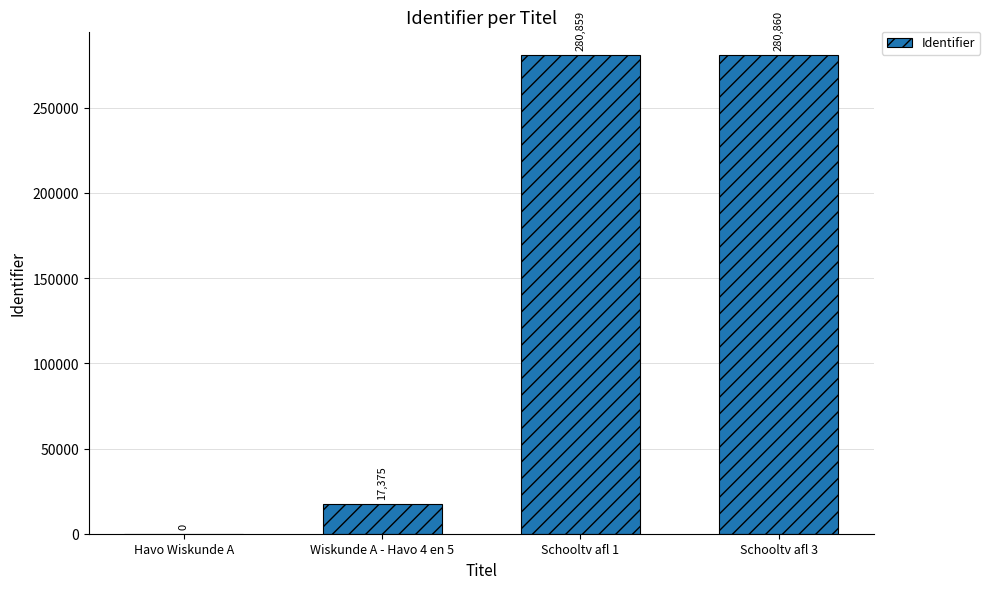

Between Wiskunde A - Havo 4 en 5 and Schooltv afl 1, which is larger?

Schooltv afl 1